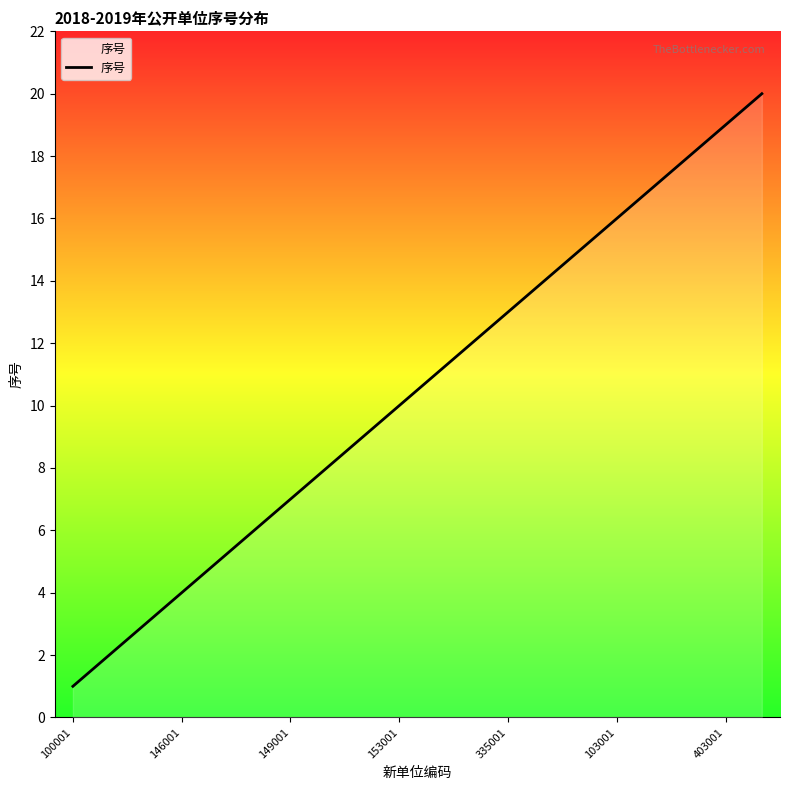

What is the maximum value shown in the chart?

20